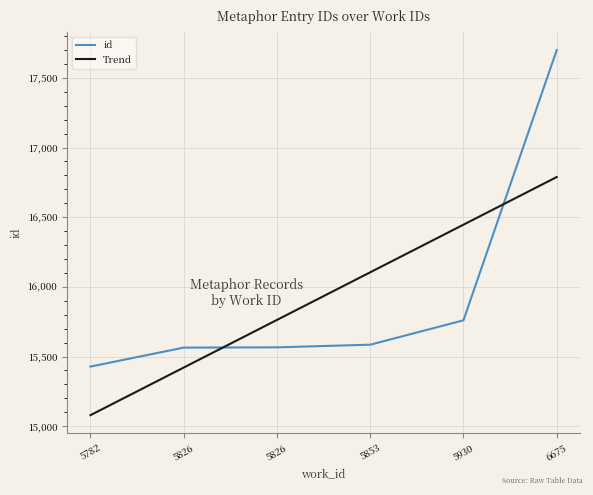

How many distinct data groups are displayed?

2